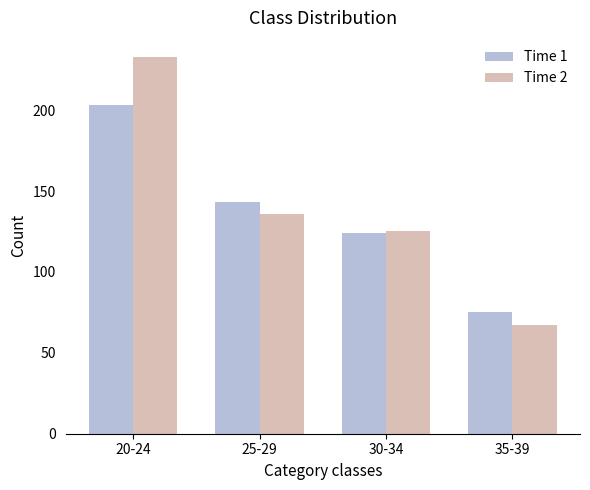

Rank the series by their average value, from highest to lowest.

Time 2, Time 1